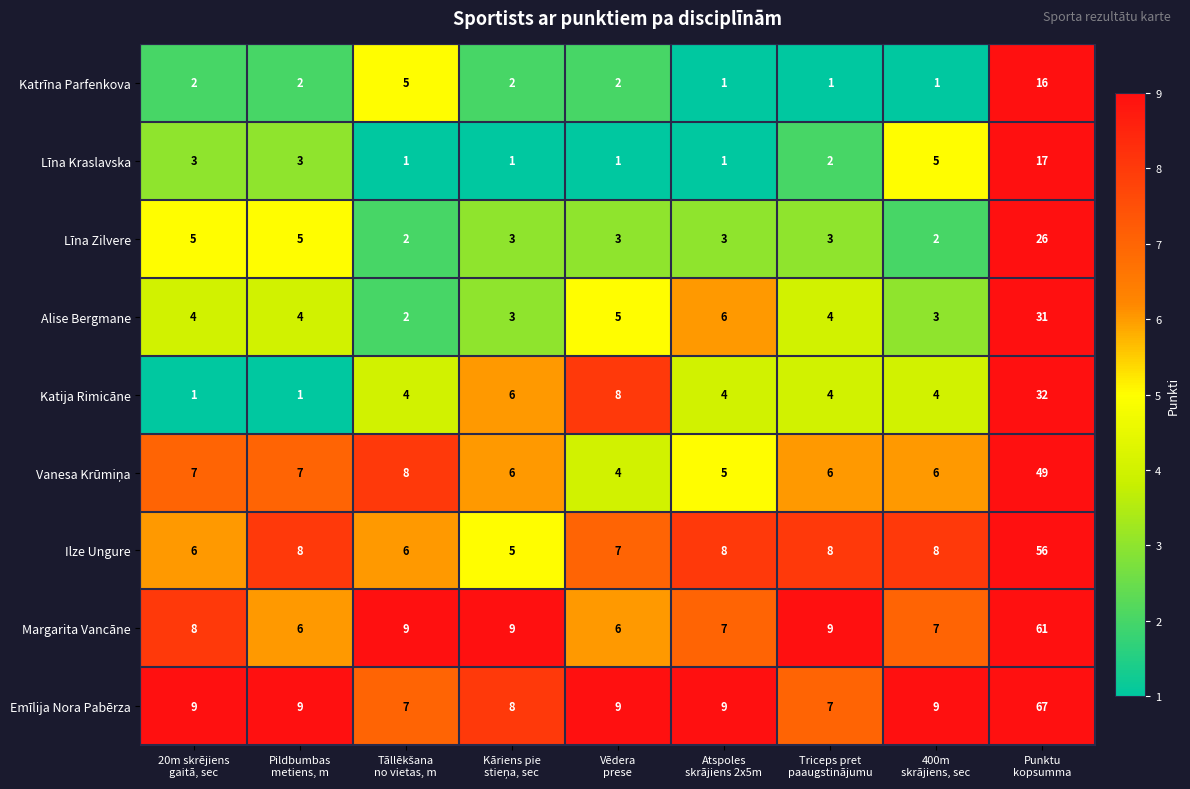

What is the difference between the maximum and minimum values in the Līna Kraslavska series?

16